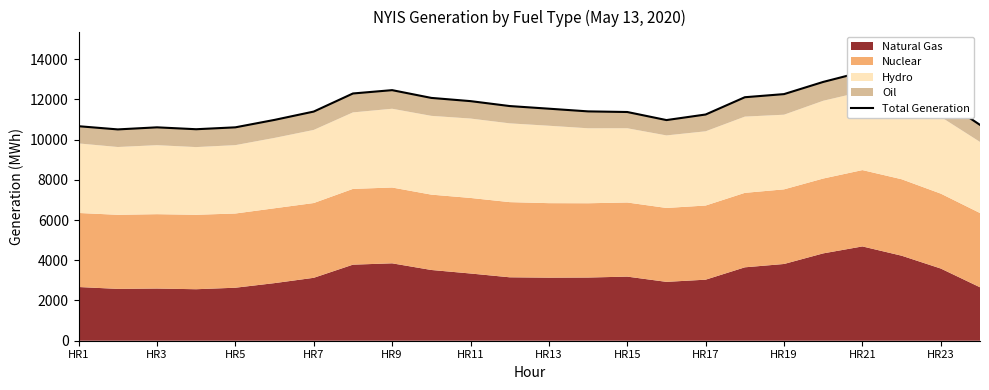

Reading right to left, transcribe all the data shown in this chart.

10730	12031	12906	13365	12866	12260	12105	11246	10969	11370	11401	11535	11666	11911	12071	12457	12291	11392	10978	10608	10514	10608	10505	10664